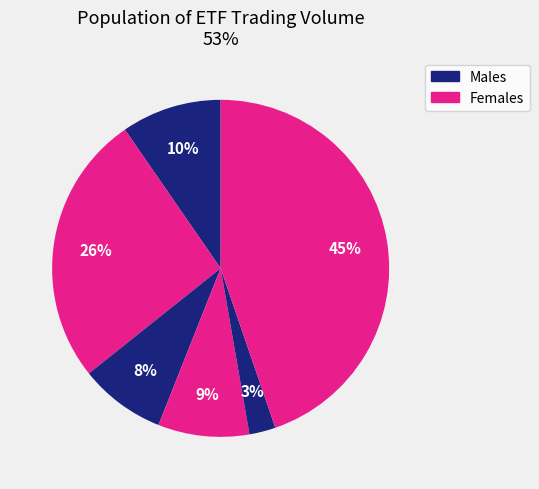

How many segments does this pie chart have?

6